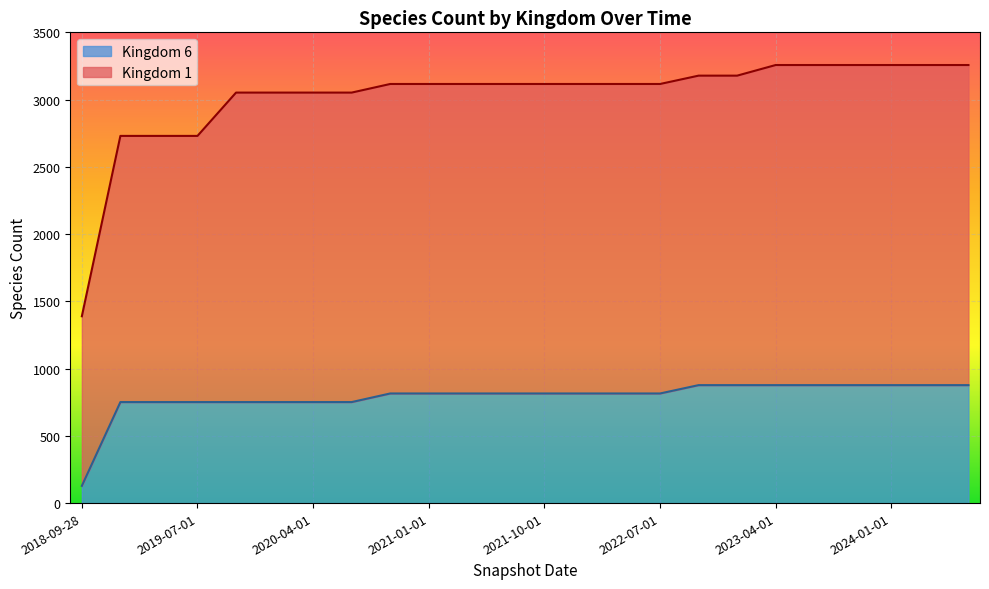

Does the chart display data point markers on the line(s)?

No